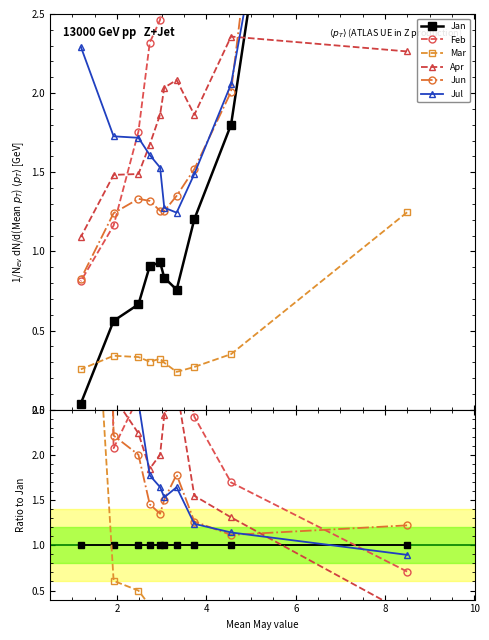

Is the value of Apr at 8 greater than the value of Mar at 10?

Yes